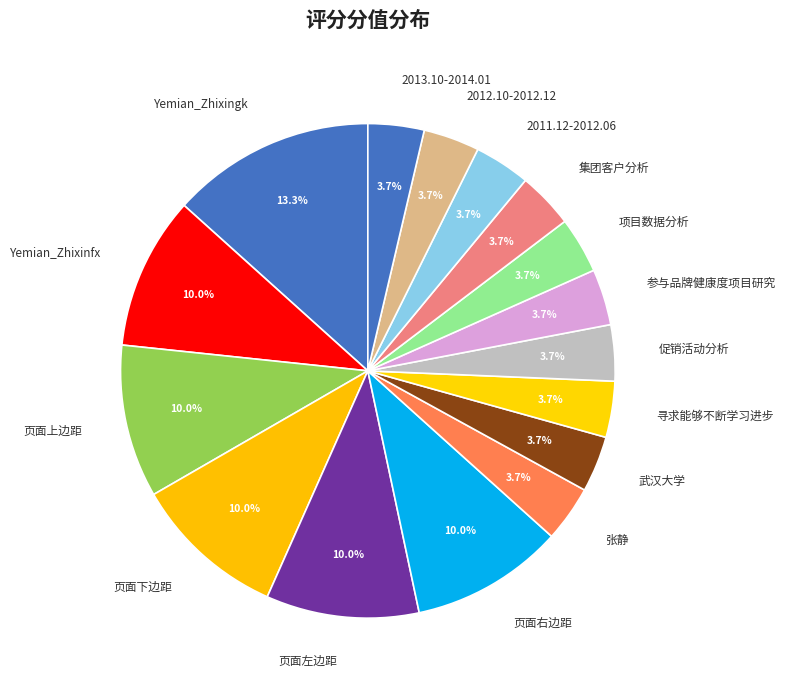

The 促销活动分析 slice represents 4% of the pie. True or false?

True